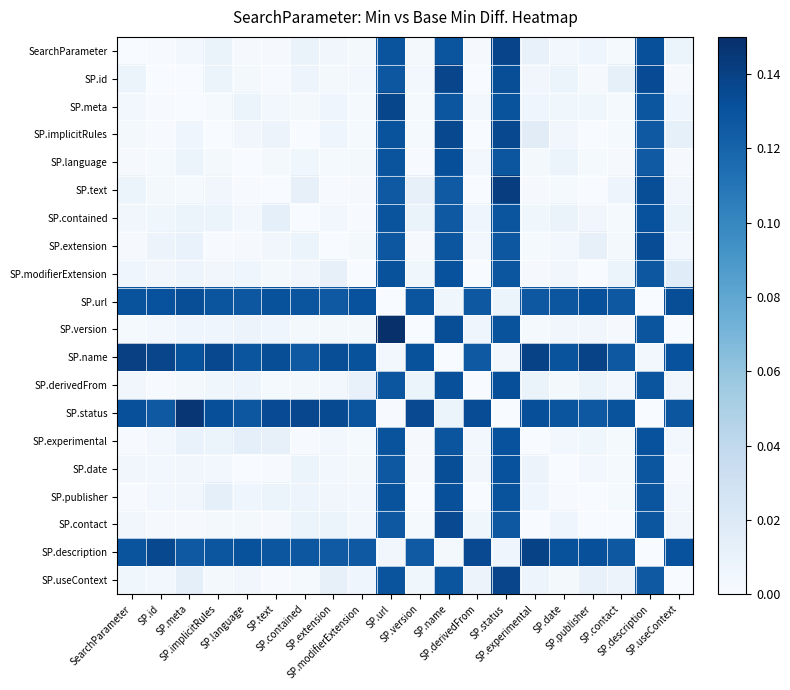

At which category is the sum across all series the highest?

SP.status